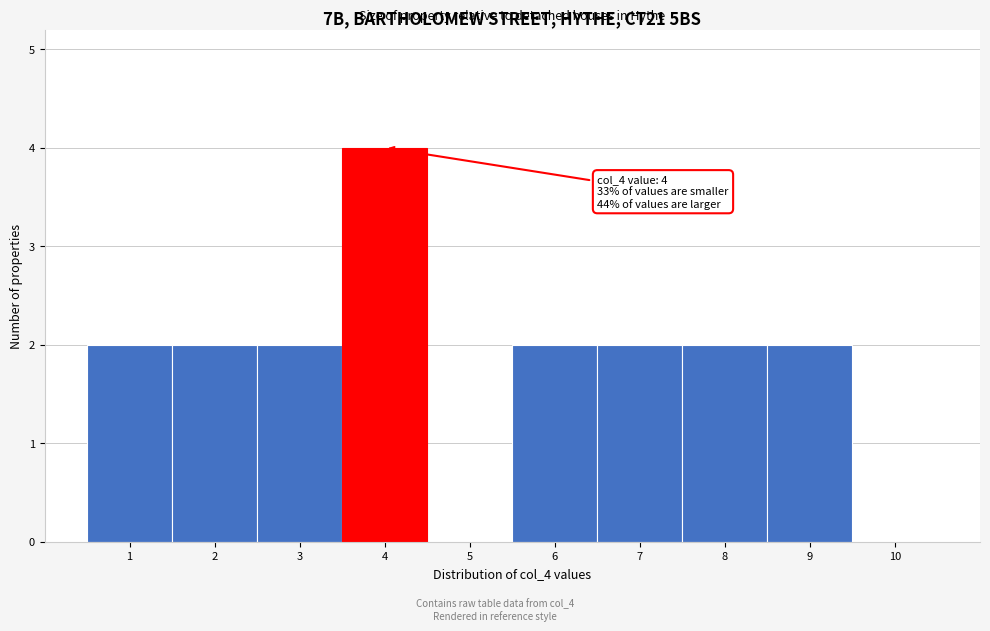

Which range on the x-axis has the tallest bar?

3.5 to 4.5